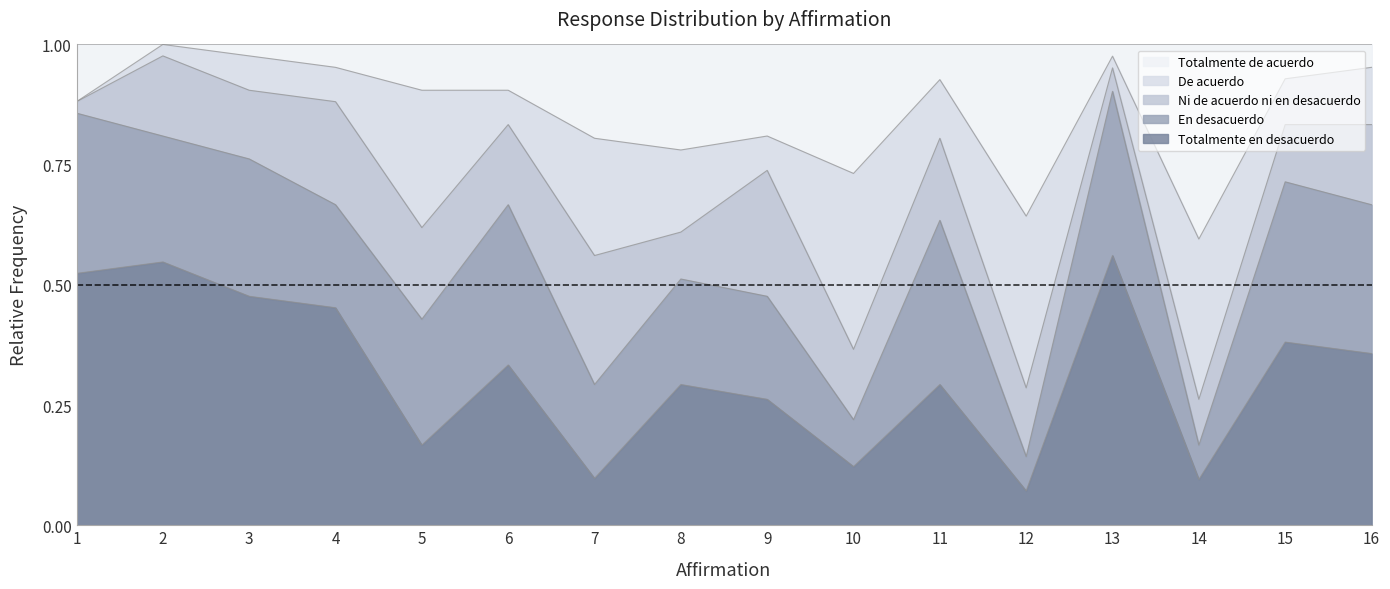

Count the Totalmente en desacuerdo values in the range 0 to 1.

16